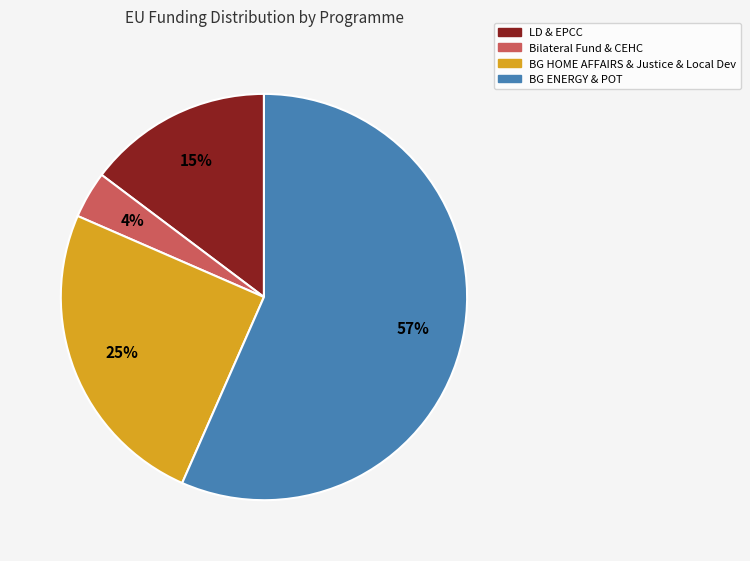

Count the number of slices in the pie.

4